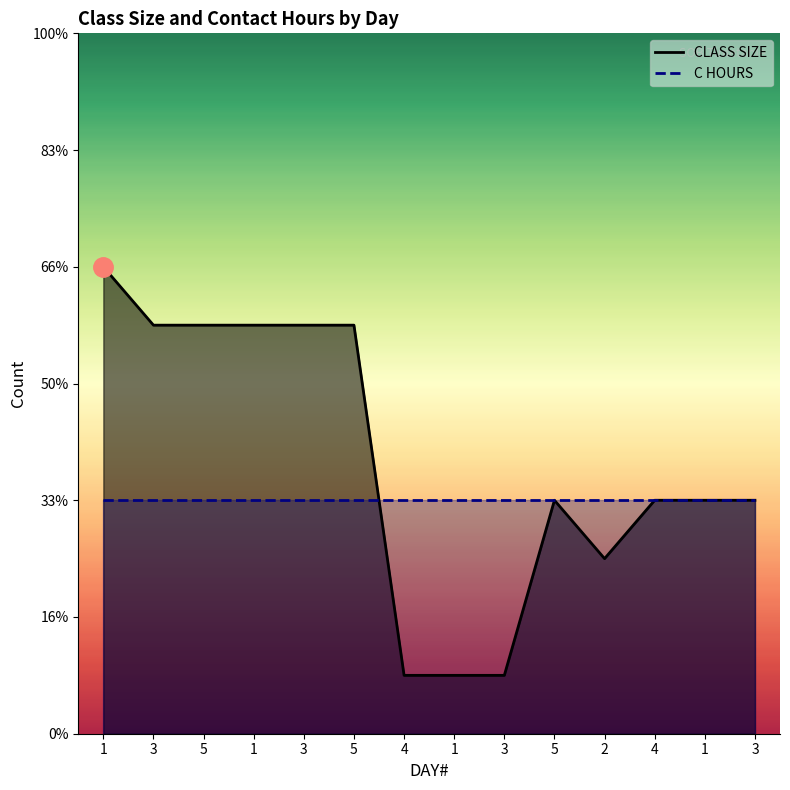

The chart shows a value of 4 at 4. True or false?

True